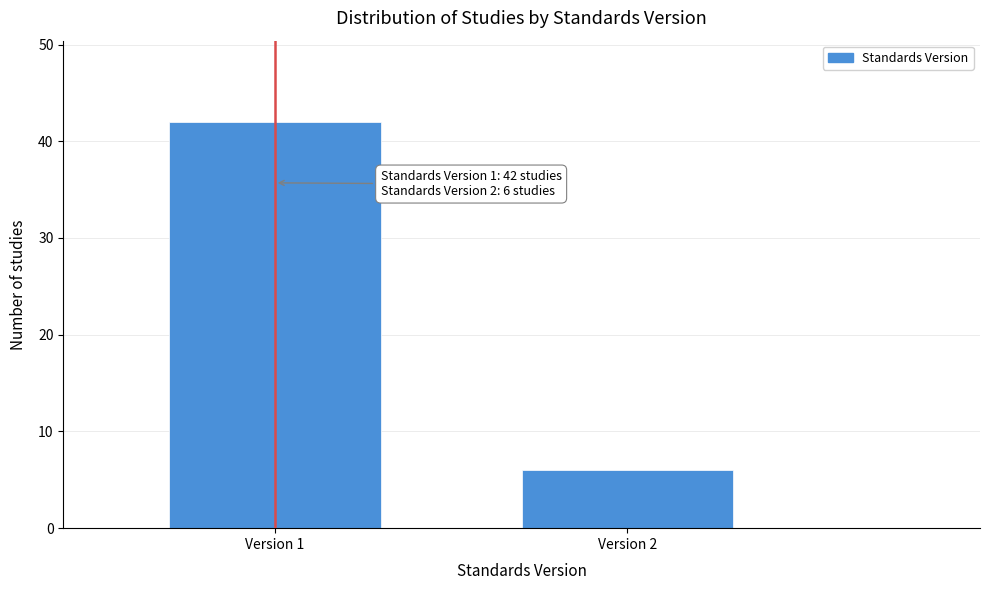

Reading left to right, list all the values displayed in this chart.

42	6